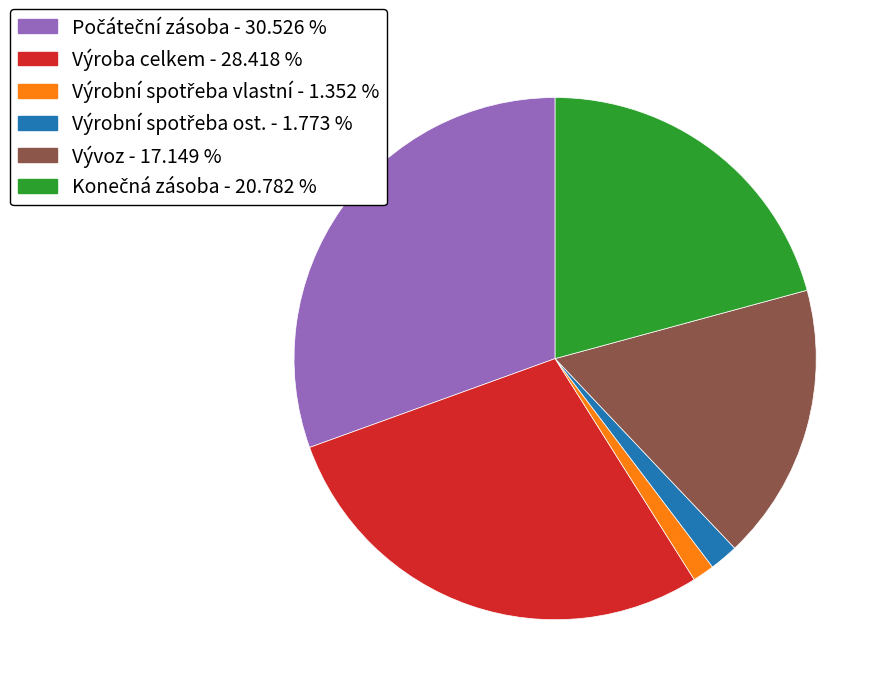

Which has a higher value, Vývoz or Výroba celkem?

Výroba celkem